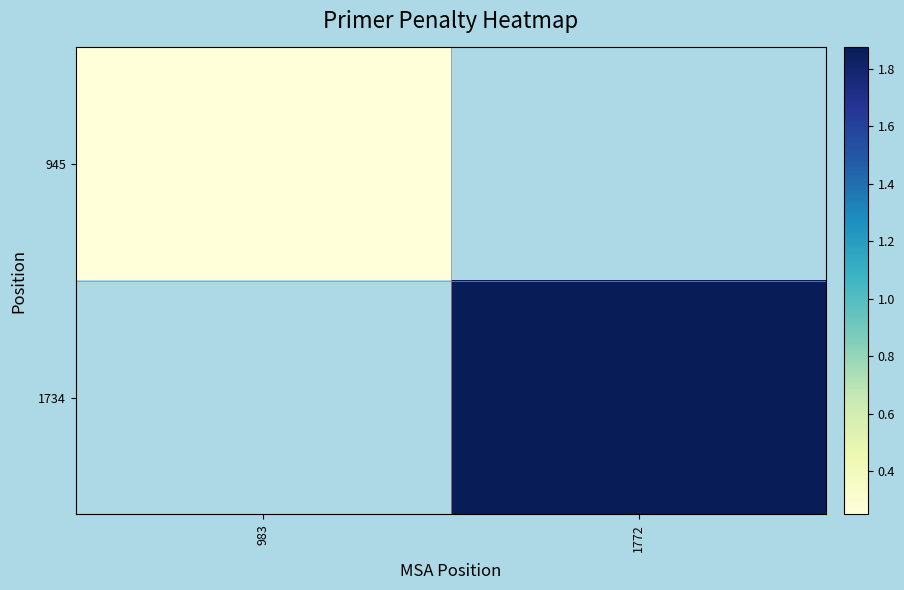

The 945 series shows 0.3 at 983. True or false?

True